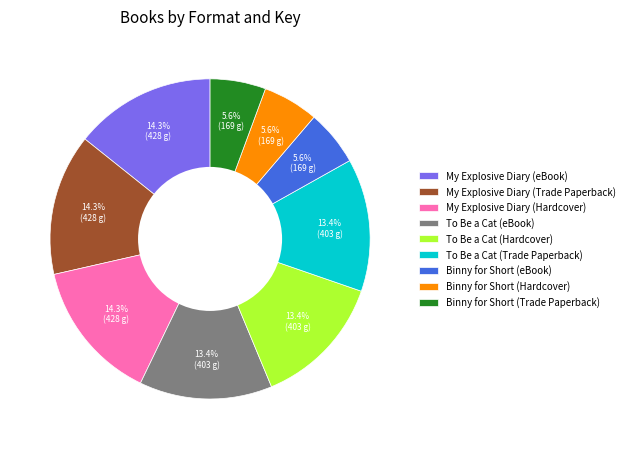

Do My Explosive Diary (Hardcover) and To Be a Cat (Hardcover) together represent more than half of the pie?

No